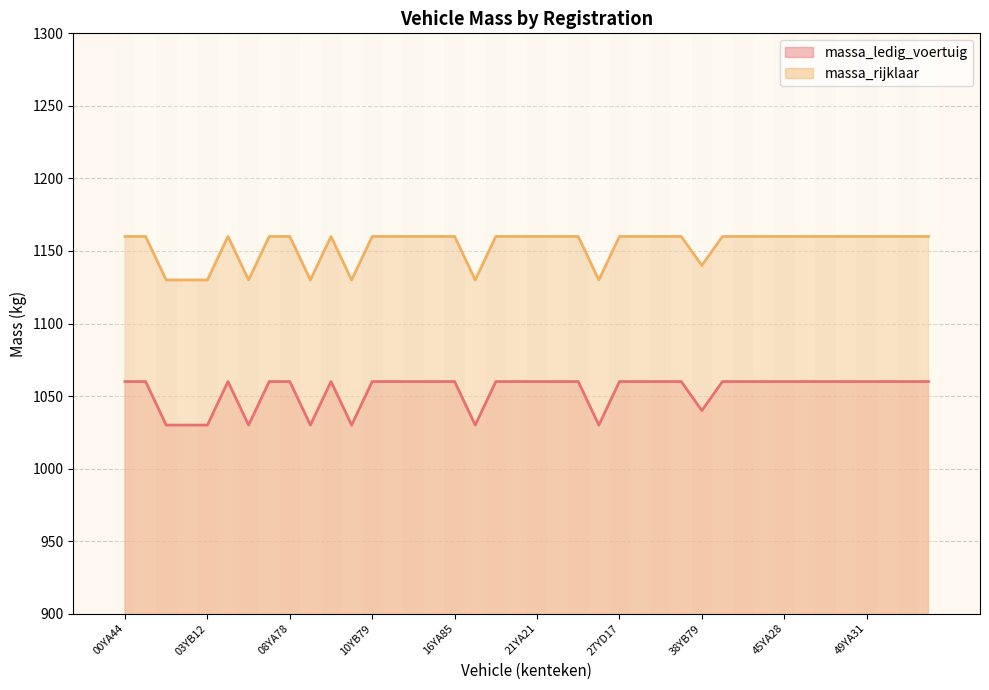

What is the label of the 18th point from the right?

25JJ25